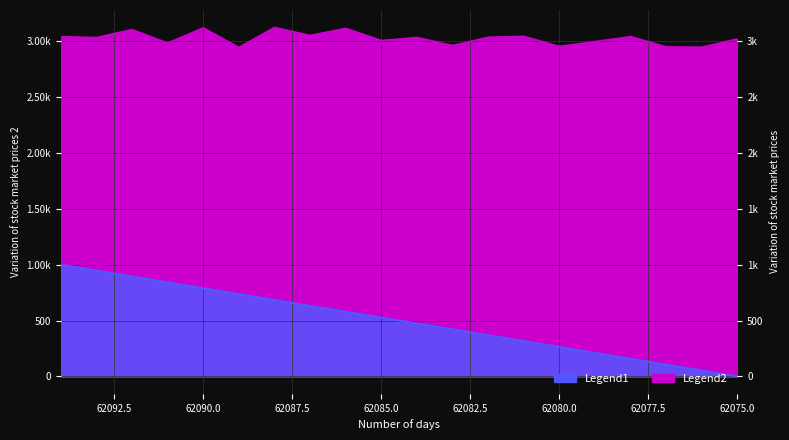

Does the chart have visible grid lines?

Yes